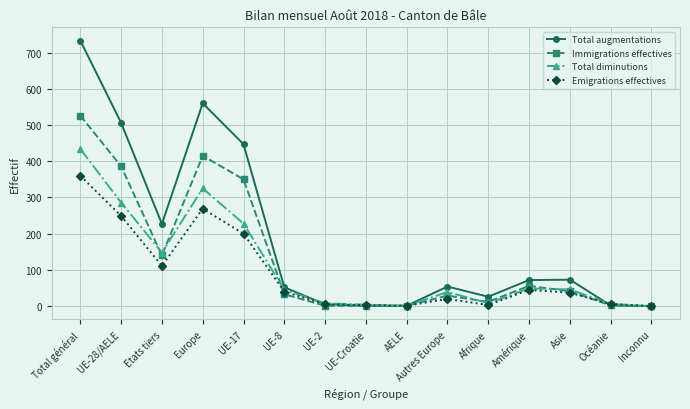

At which category does Total augmentations reach its first local valley?

Etats tiers